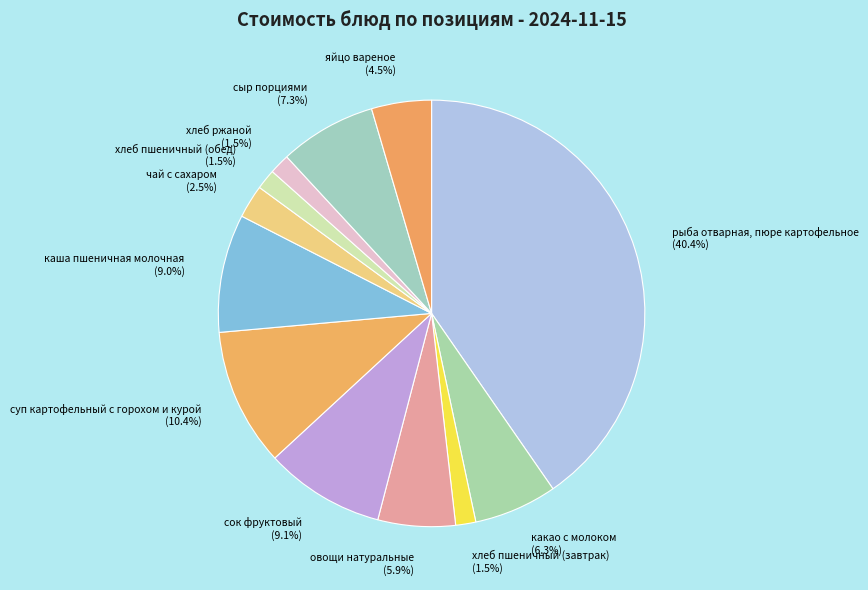

What is the largest slice in the pie chart?

рыба отварная, пюре картофельное